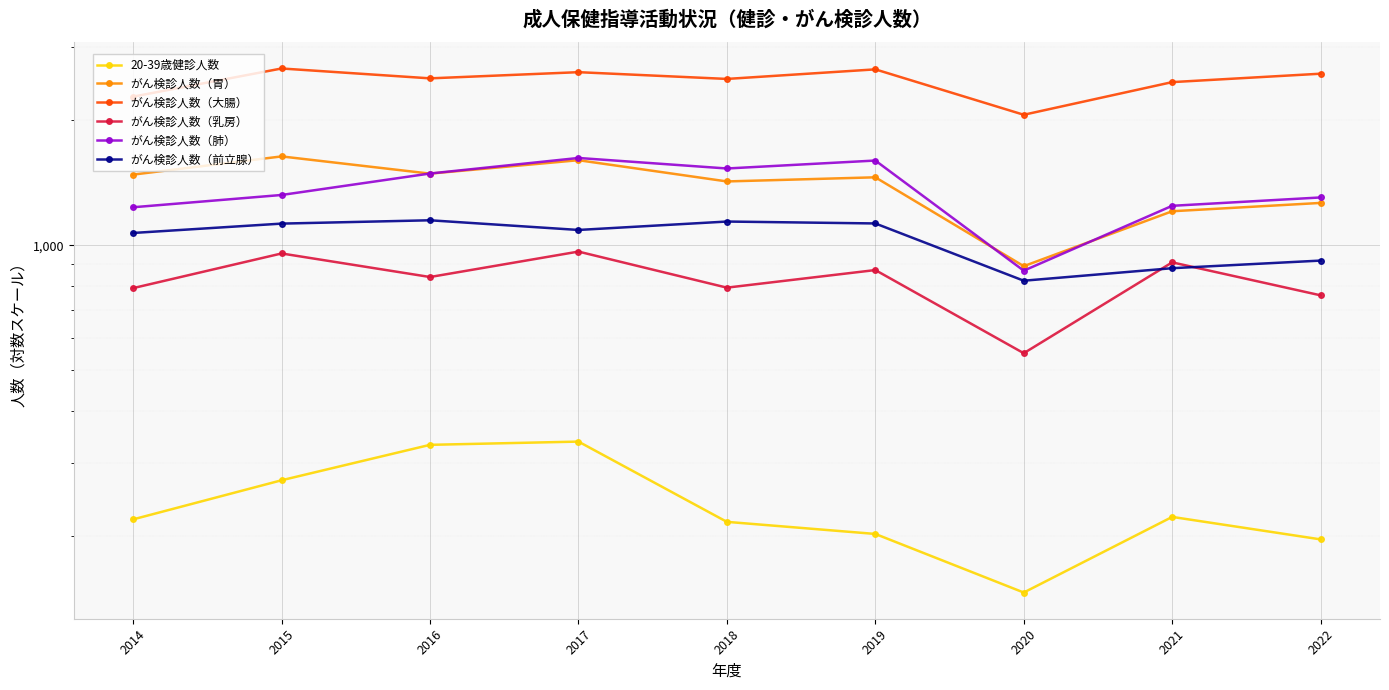

Reading left to right, list all the values displayed in this chart.

20-39歳健診人数: 2014=219	2015=272	2016=331	2017=337	2018=216	2019=202	2020=146	2021=222	2022=196
がん検診人数（胃）: 2014=1480	2015=1637	2016=1488	2017=1603	2018=1425	2019=1458	2020=891	2021=1208	2022=1265
がん検診人数（大腸）: 2014=2280	2015=2665	2016=2523	2017=2611	2018=2515	2019=2652	2020=2062	2021=2471	2022=2589
がん検診人数（乳房）: 2014=789	2015=956	2016=839	2017=966	2018=791	2019=872	2020=550	2021=910	2022=758
がん検診人数（肺）: 2014=1235	2015=1322	2016=1489	2017=1623	2018=1531	2019=1600	2020=869	2021=1245	2022=1304
がん検診人数（前立腺）: 2014=1071	2015=1128	2016=1149	2017=1089	2018=1141	2019=1129	2020=822	2021=881	2022=919